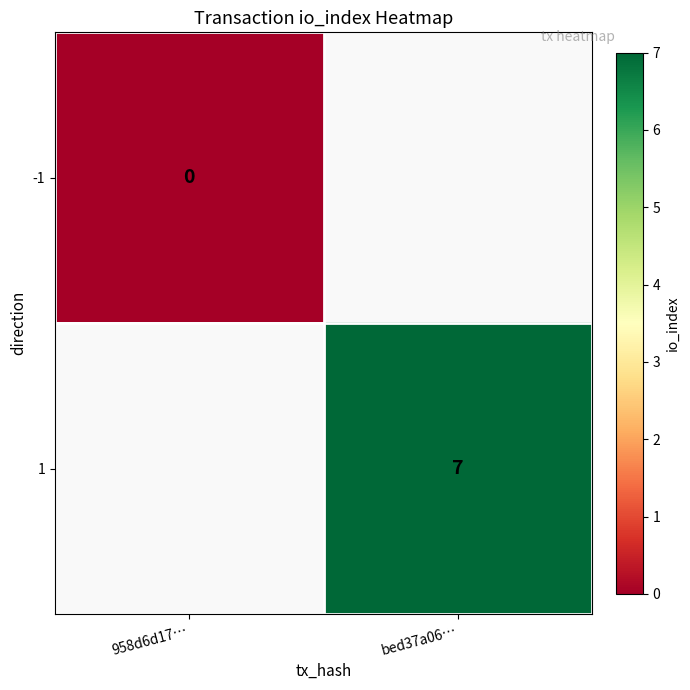

True or false: 1 has a value of 7 at bed37a06….

True